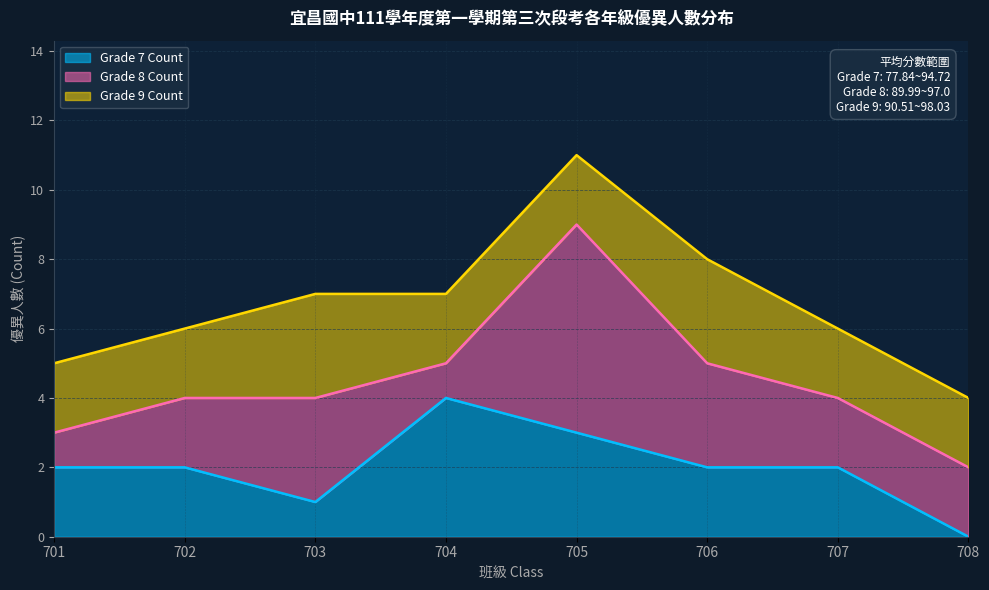

At which label does Grade 7 Count first exceed 2?

704